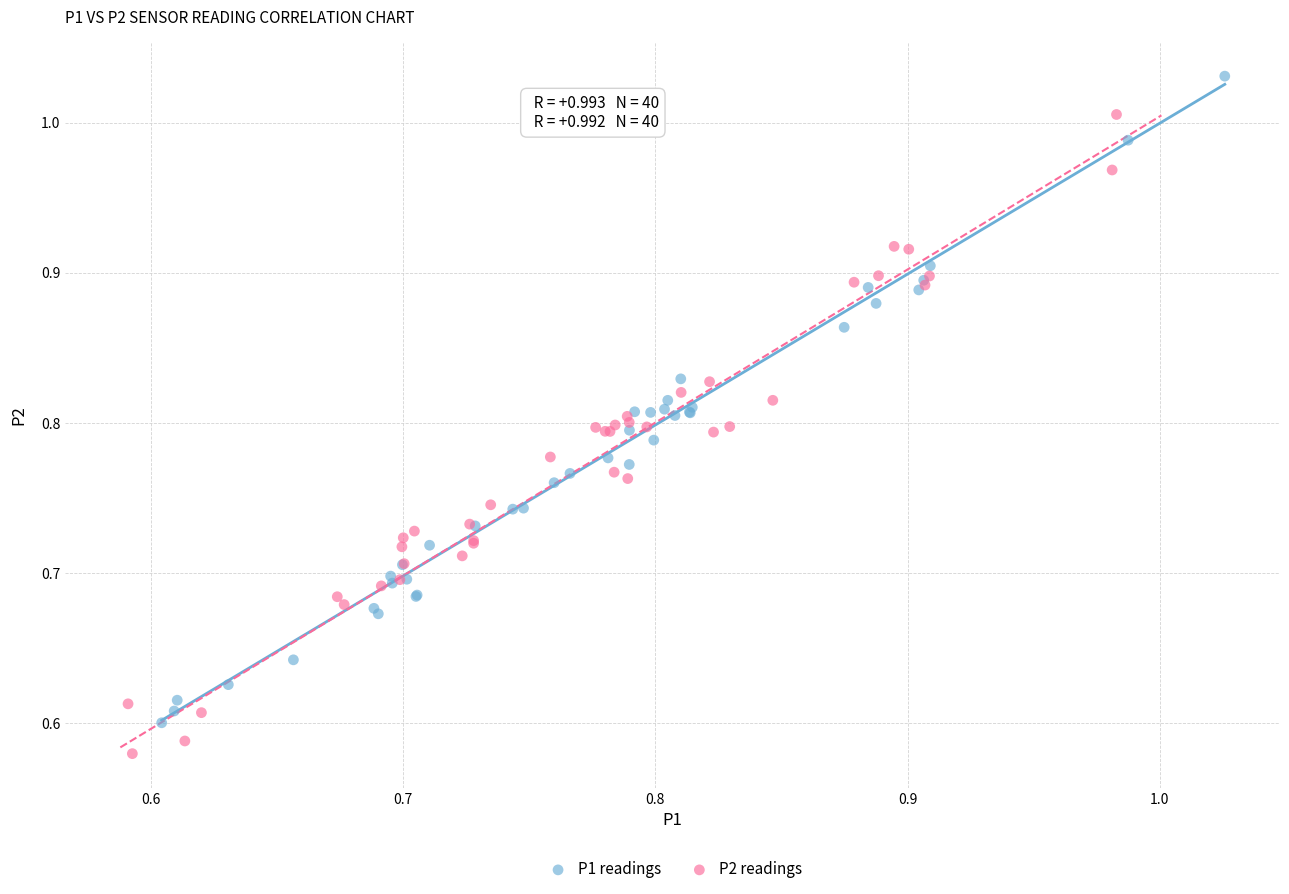

Which series contains the highest Y value?

P1 readings